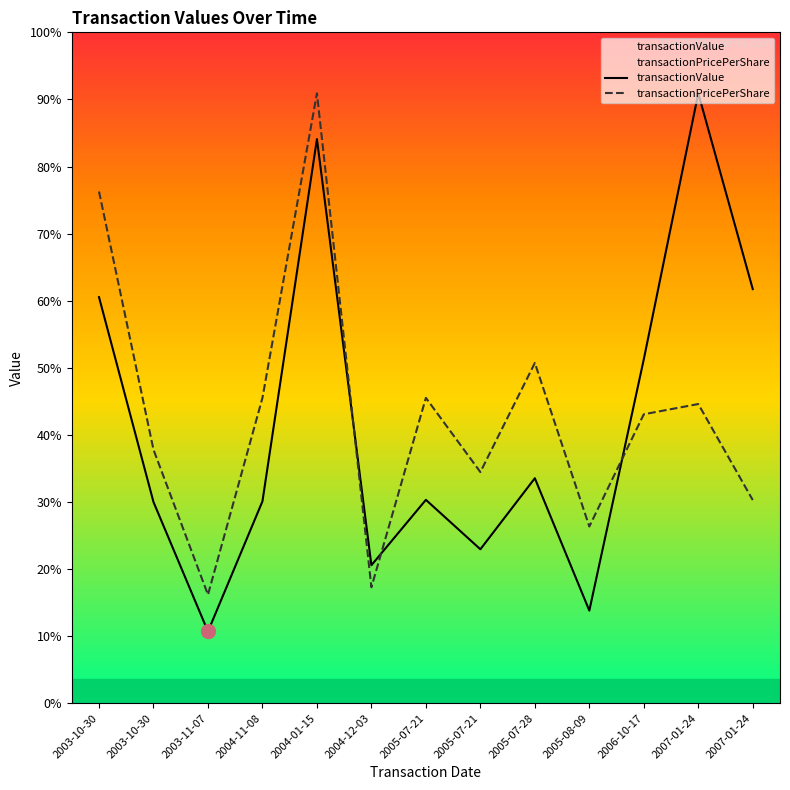

In transactionValue, how many points are higher than both neighbors (excluding endpoints)?

4